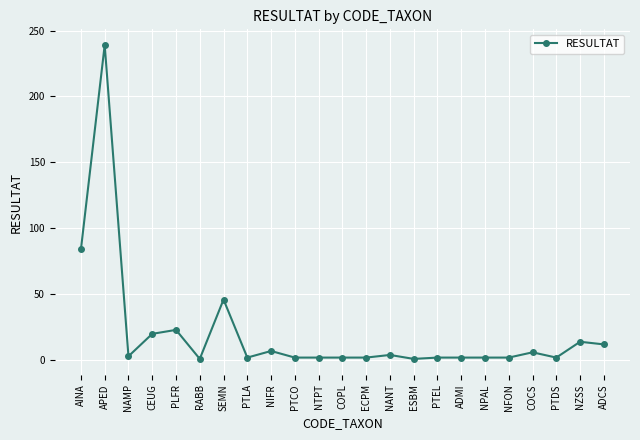

What is the difference between the maximum and minimum values?

238